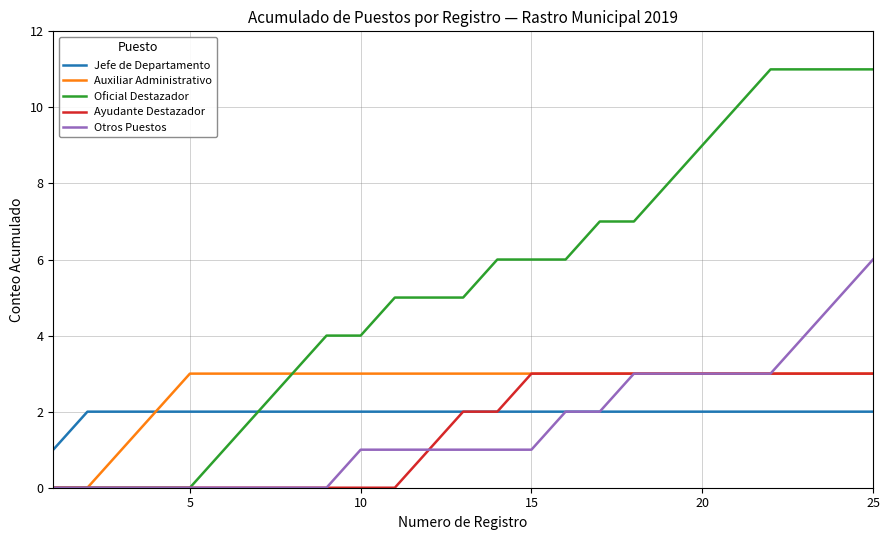

What is the greatest value displayed?

11